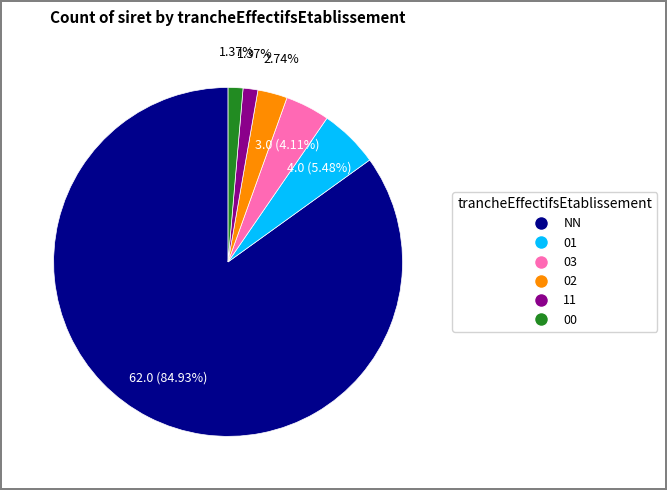

Which category accounts for the majority?

NN